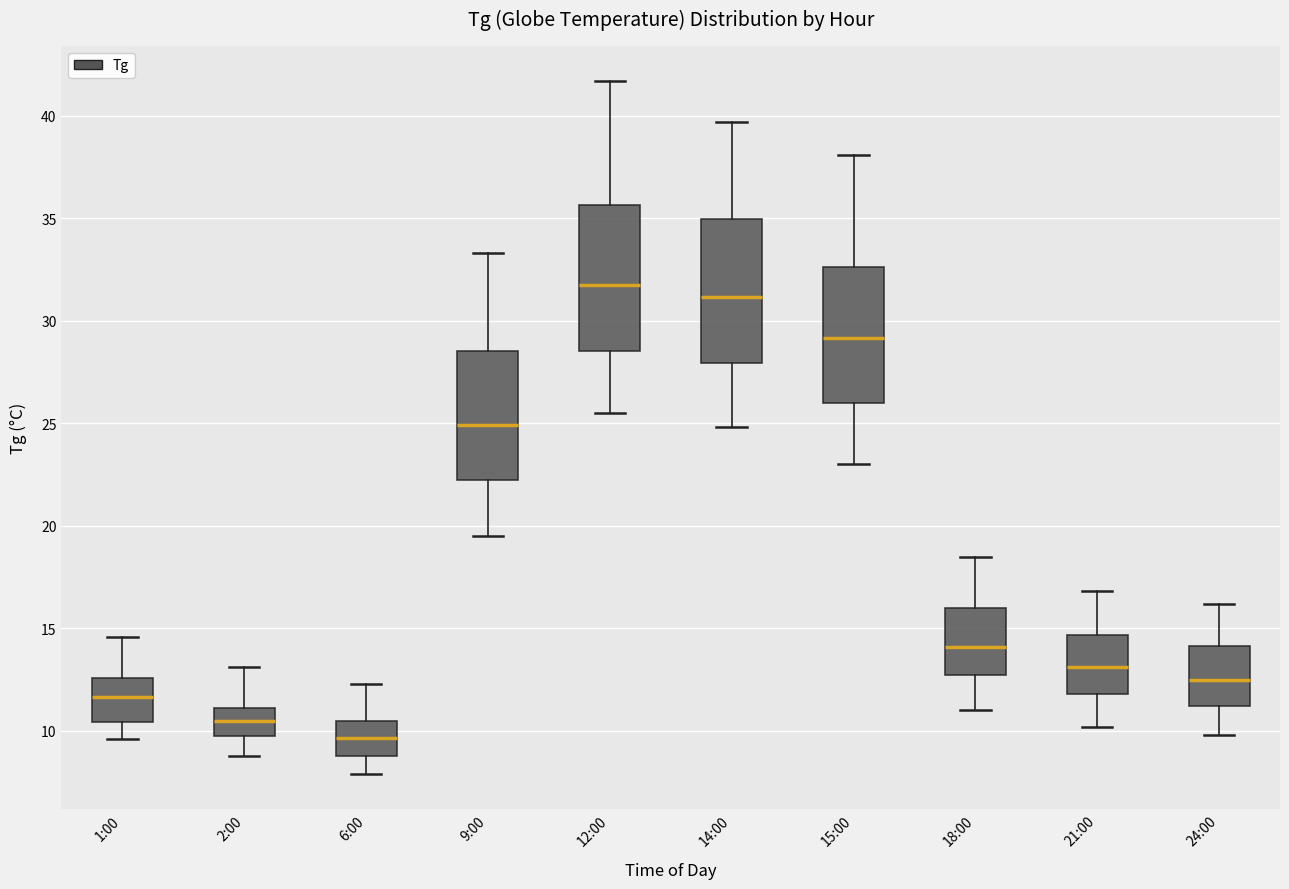

Where does the upper whisker of the box for 9:00 end on the y-axis? The values are not printed on the chart, so give them approximately, as read against the axis.

33.5